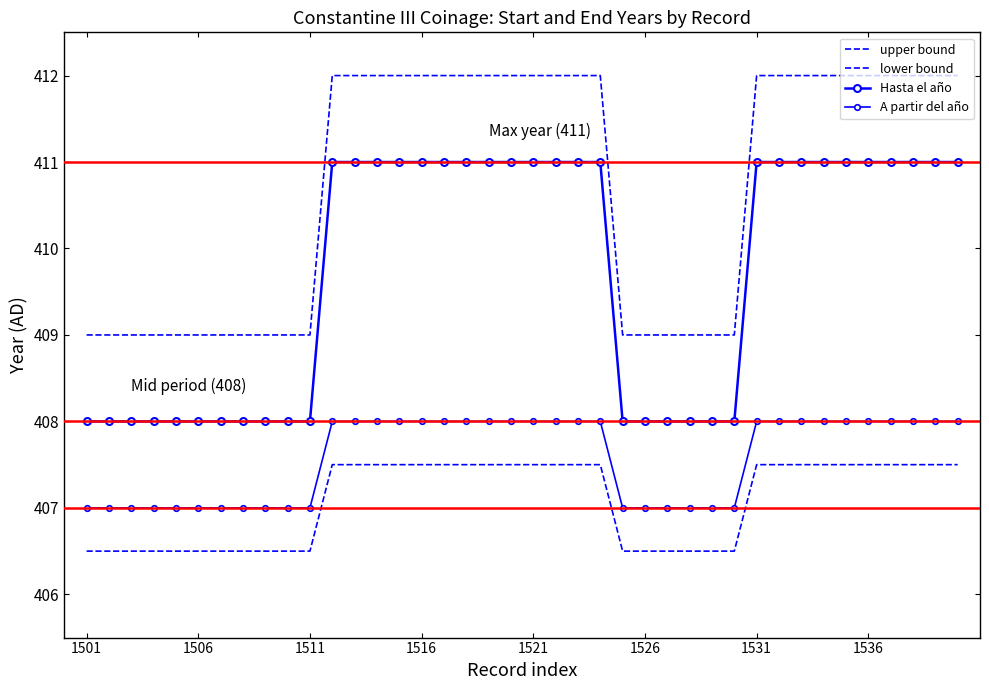

True or false: upper bound has more than 2 points higher than both neighbors.

False